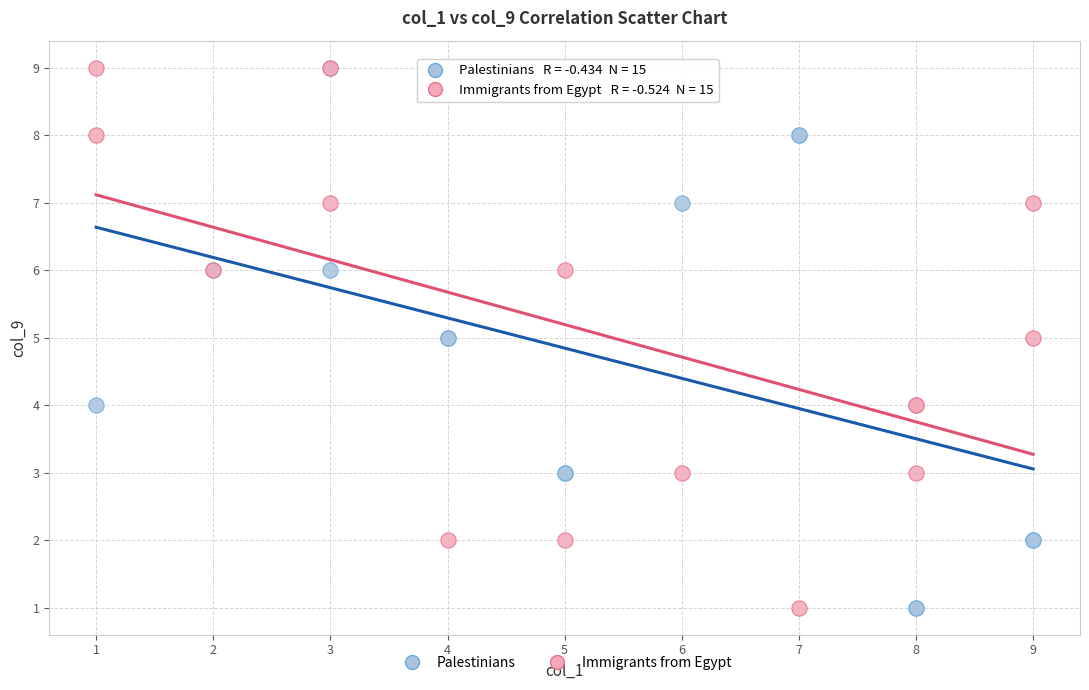

What are all the series names shown in the legend?

Palestinians, Immigrants from Egypt